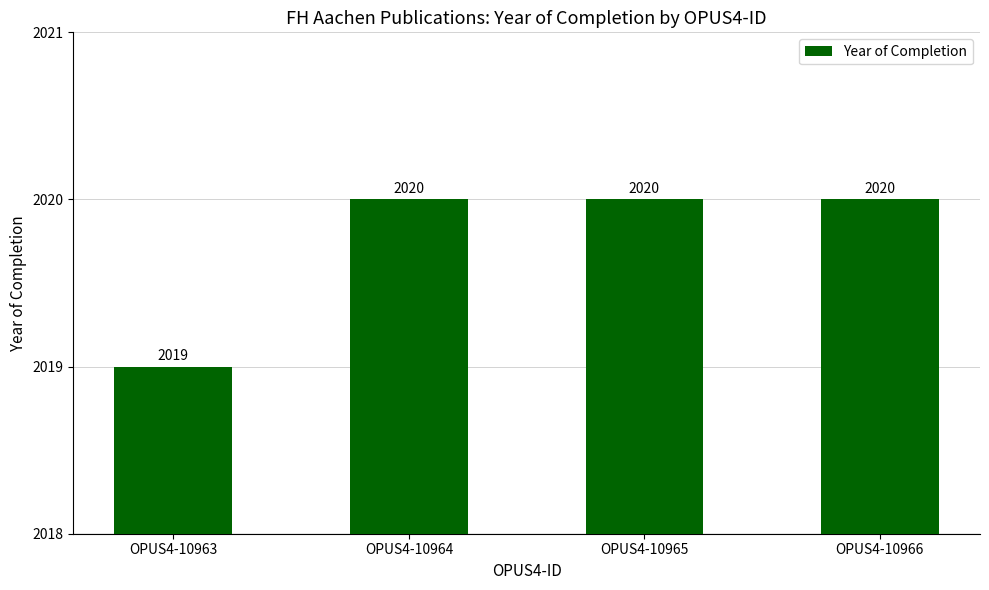

What is the change in value from OPUS4-10963 to OPUS4-10965?

+1